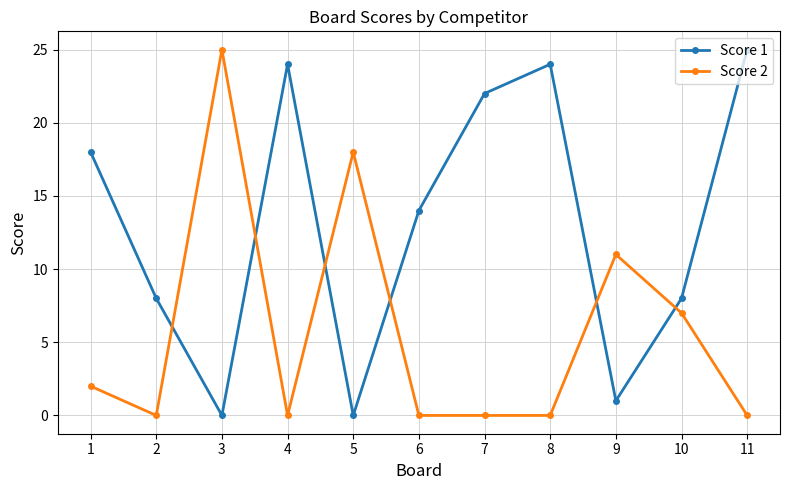

After their last crossing, which series has the higher values: Score 2 or Score 1?

Score 1